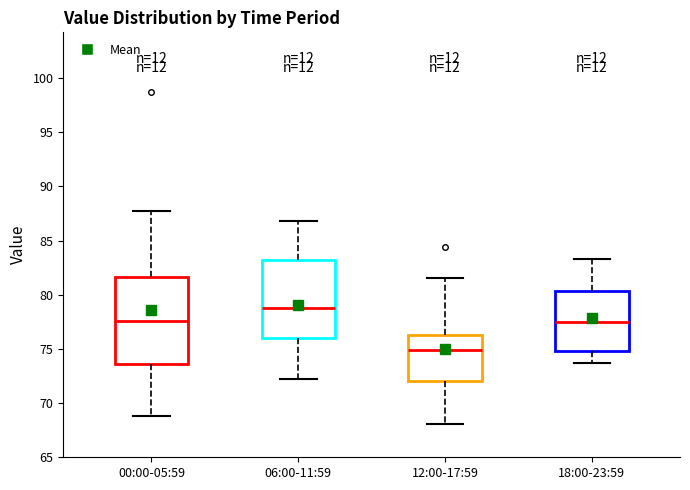

Which box is the tallest, from its lower edge to its upper edge?

00:00-05:59